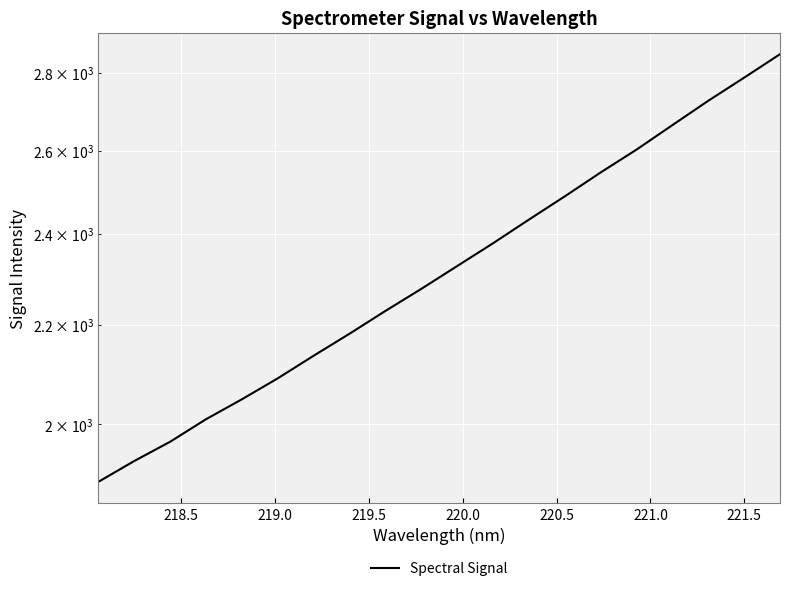

How many data points are less than 2327?

10